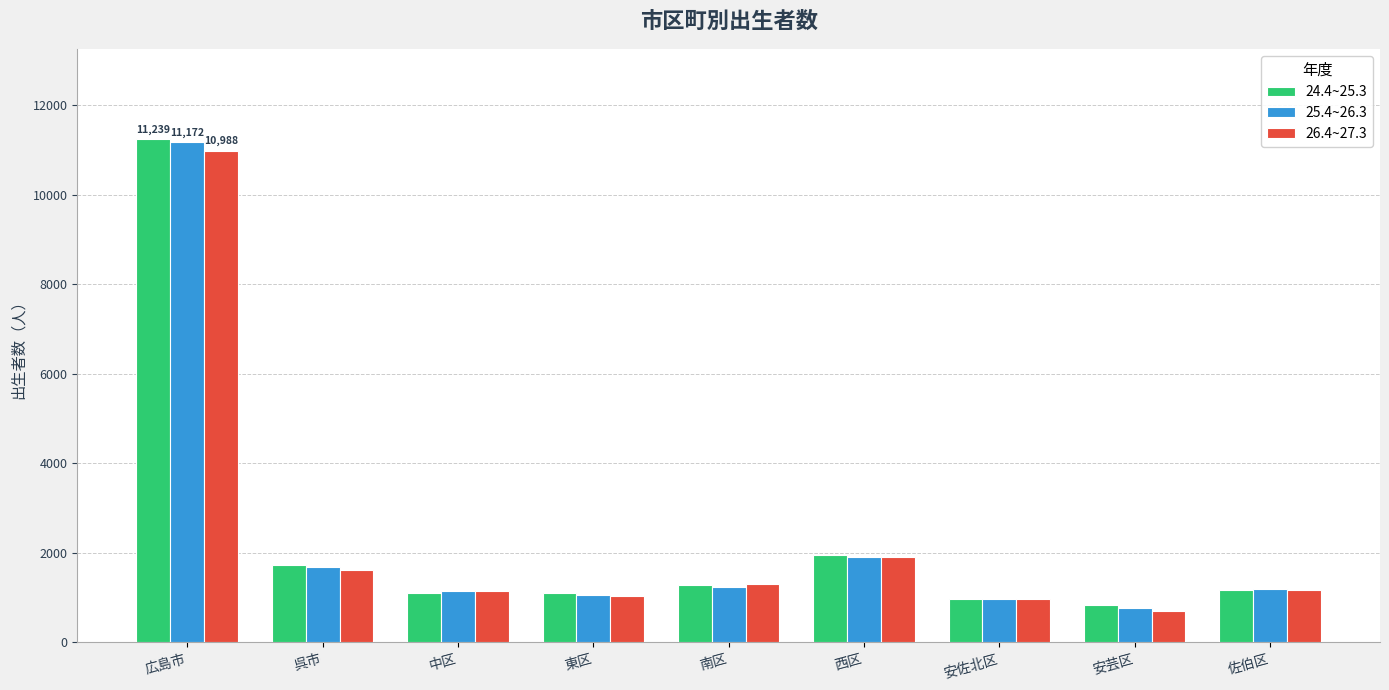

How many data points does each series have?

9